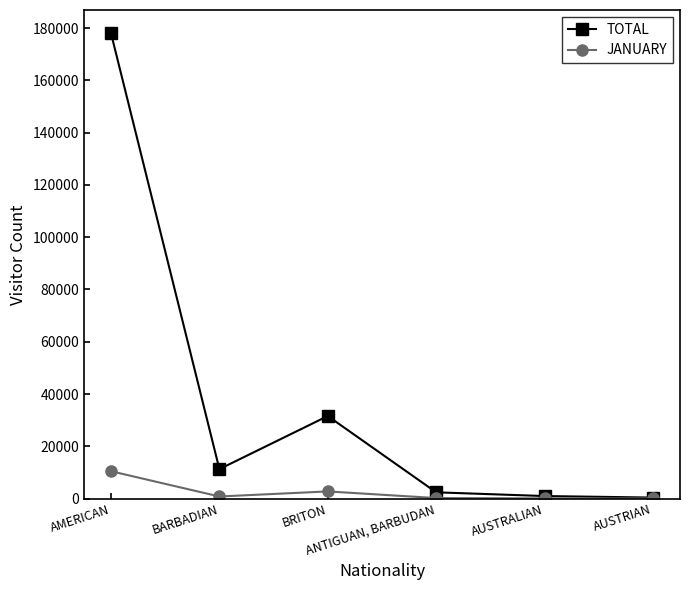

Which series has the largest total across all categories?

TOTAL